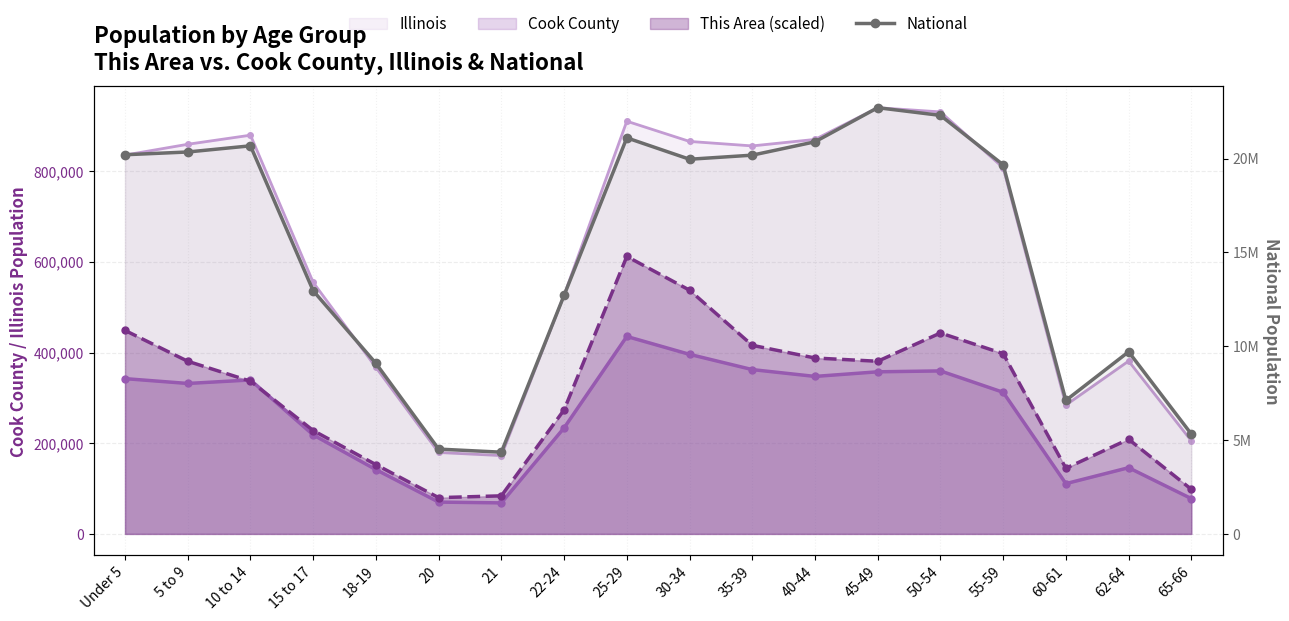

What is the difference between the values at 21 and 25-29?

16747555